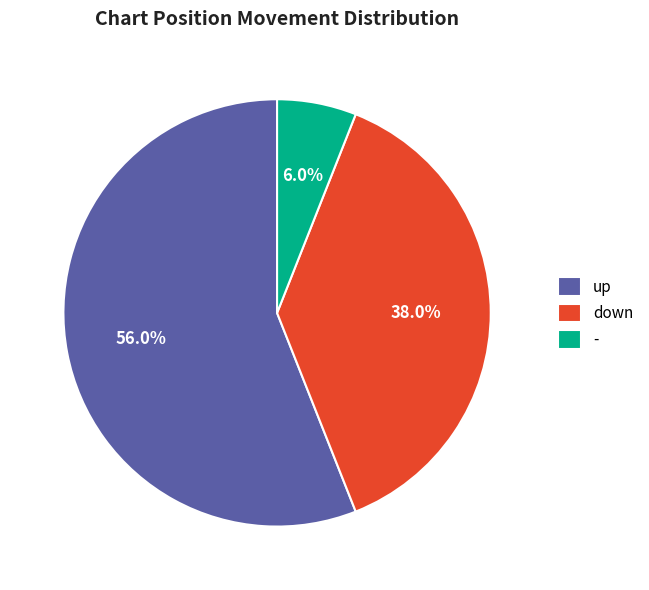

What is the ratio of the value at down to the value at -?

6.3